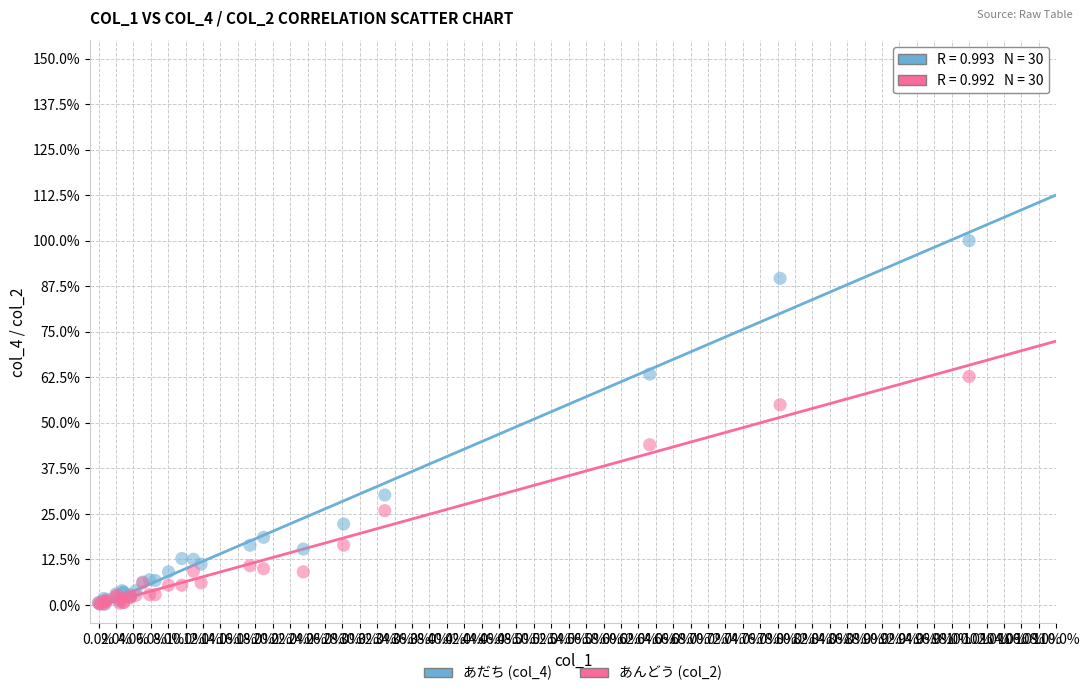

Which series has the widest spread of Y values?

あだち (col_4)